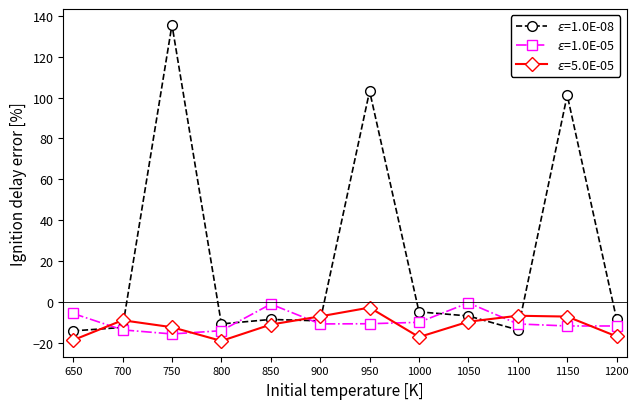

What is the difference between the highest and lowest values at 650?

13.0